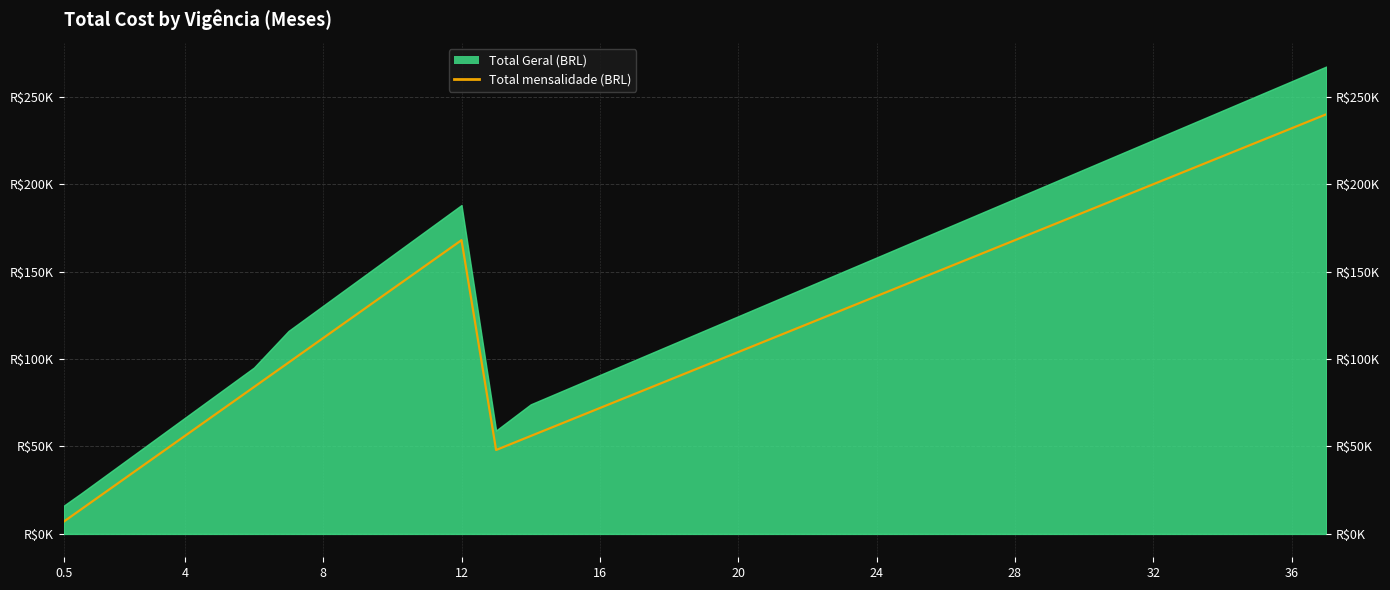

What is the sum of all values?

4699000